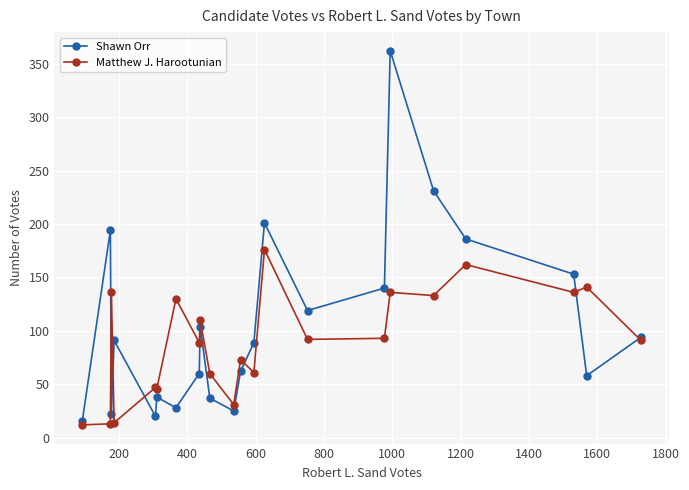

True or false: Shawn Orr has more than 2 points higher than both neighbors.

True